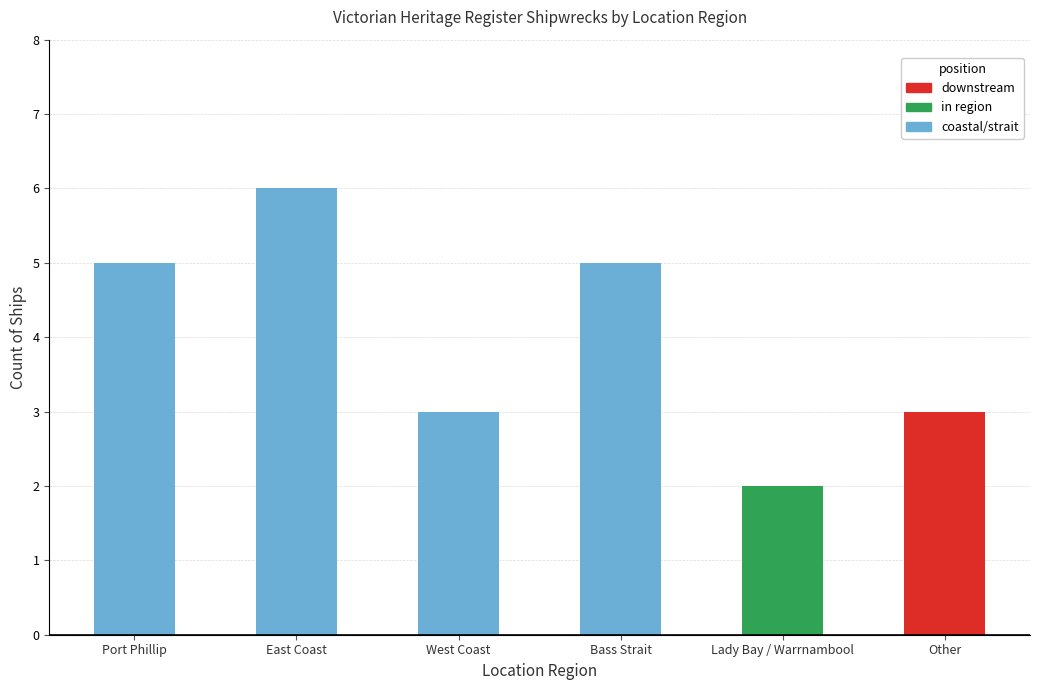

Reading left to right, transcribe all the data shown in this chart.

Port Phillip=5	East Coast=6	West Coast=3	Bass Strait=5	Lady Bay / Warrnambool=2	Other=3